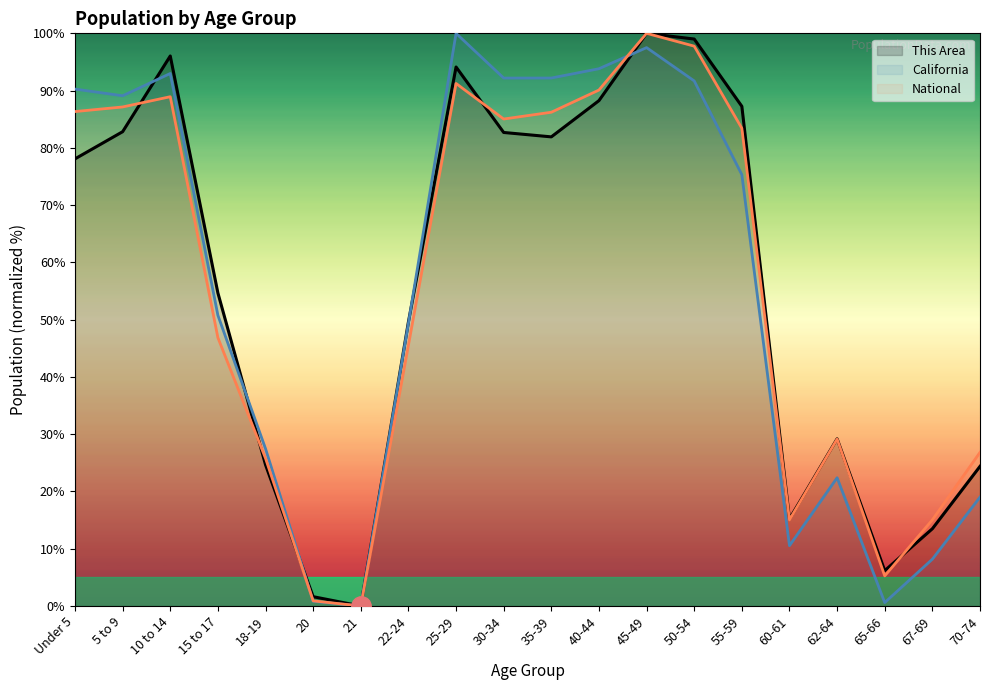

What is the difference between the maximum and minimum values in the National series?

100.0